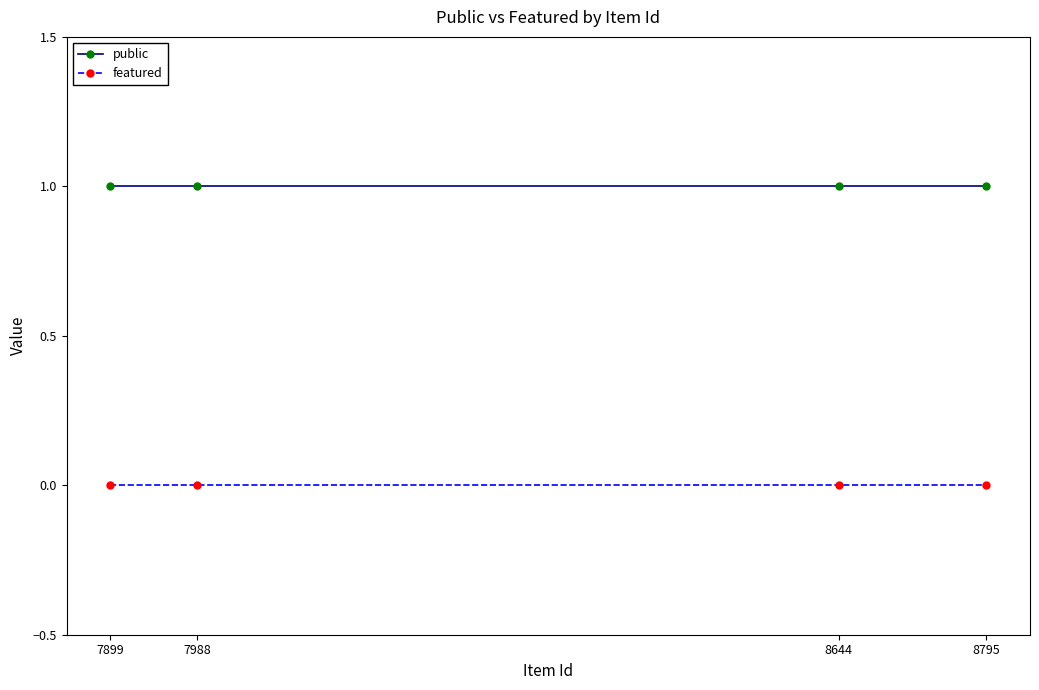

True or false: featured has more than 1 interior local peaks.

False